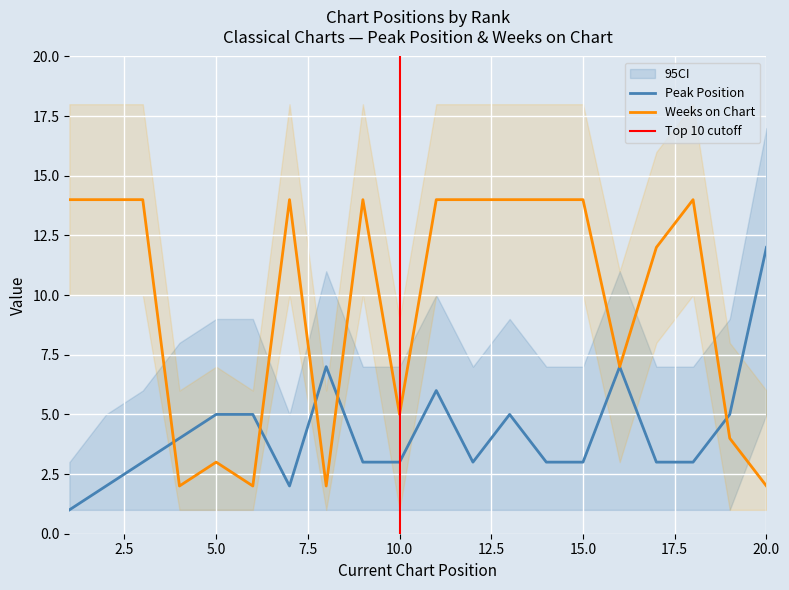

How many interior local peaks does the Weeks on Chart series have?

4